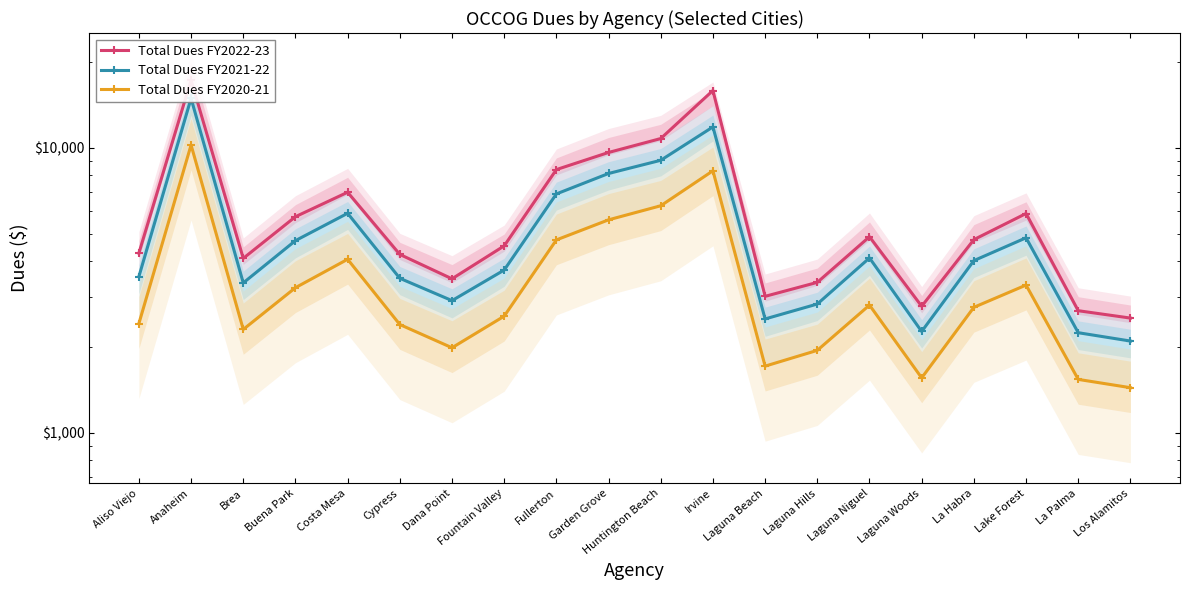

At how many categories does at least one series exceed 16883?

1